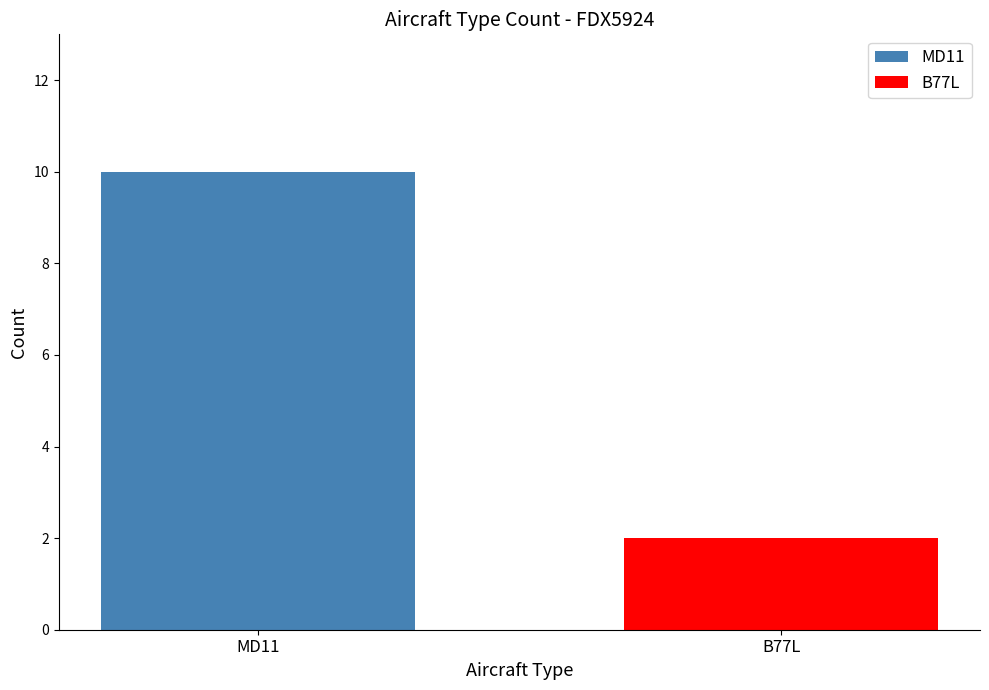

At which category does the chart reach its peak across all series?

MD11